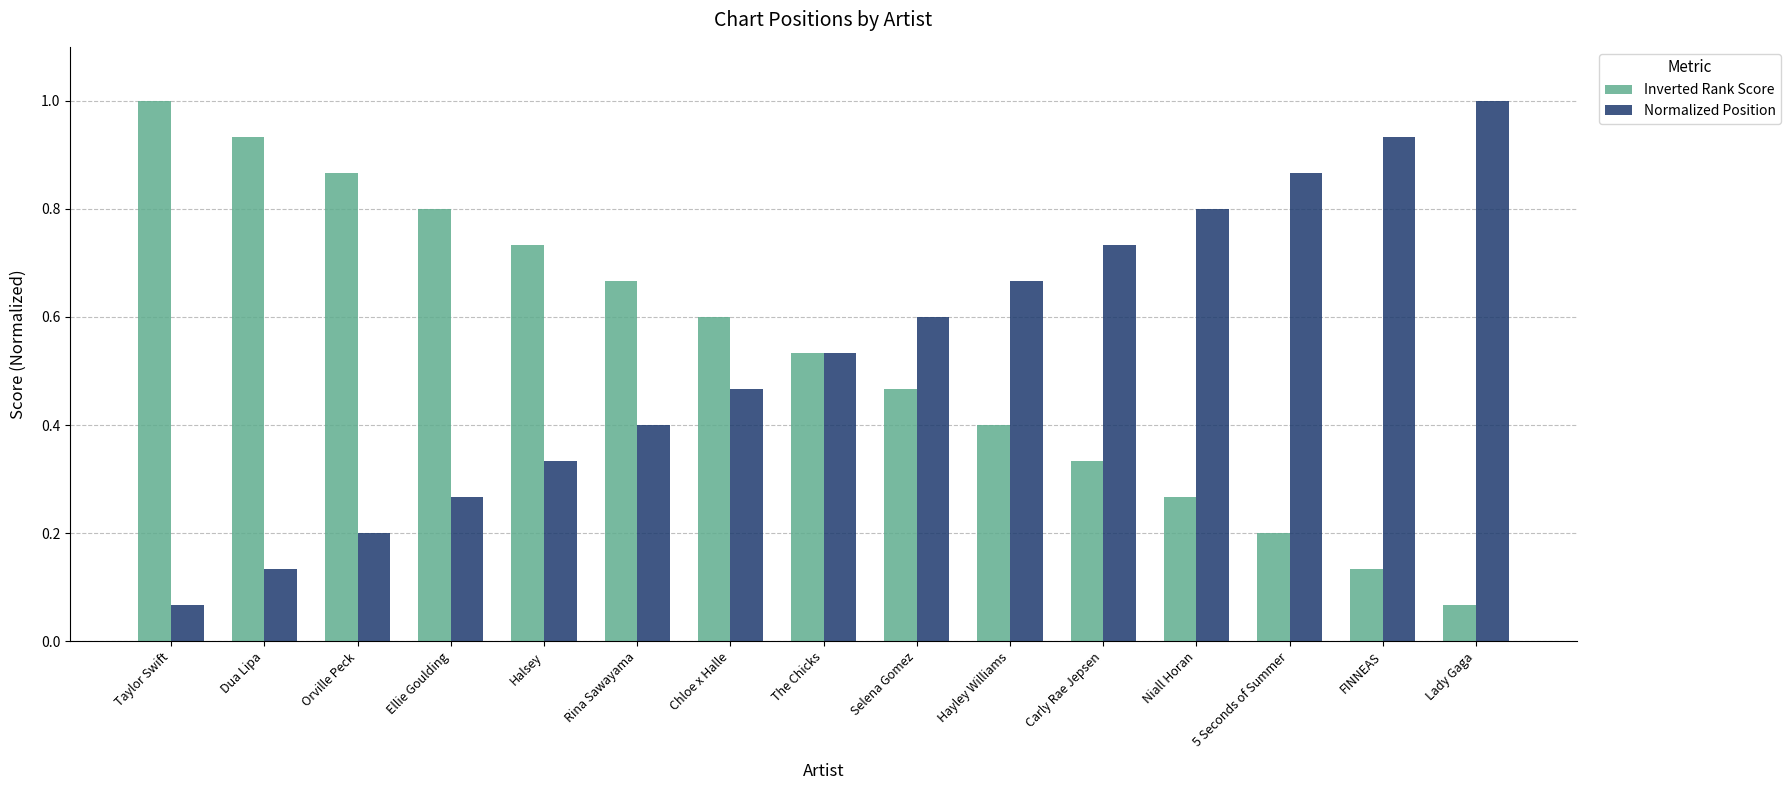

What position from the right is Lady Gaga?

1